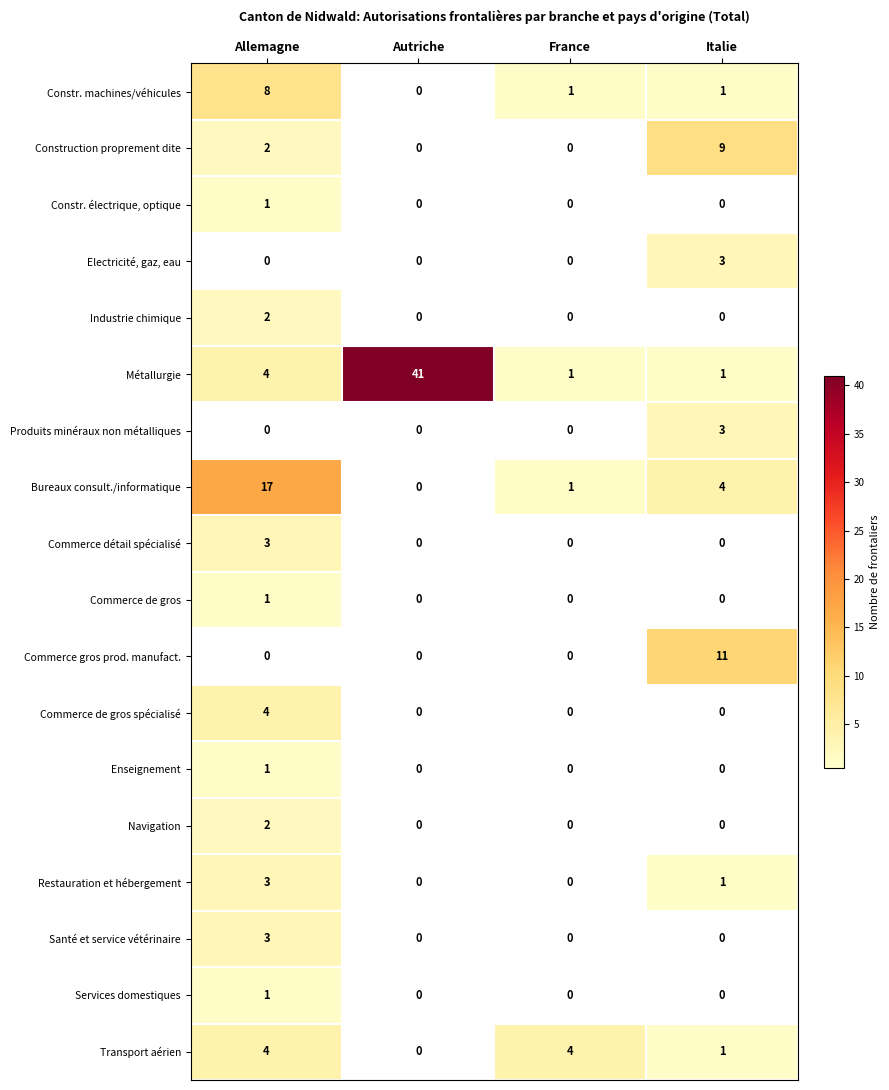

What is the maximum value shown in the chart?

41